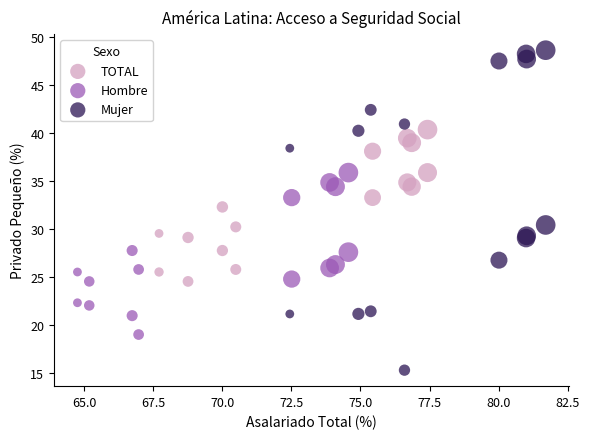

Which series contains the lowest Y value?

Mujer